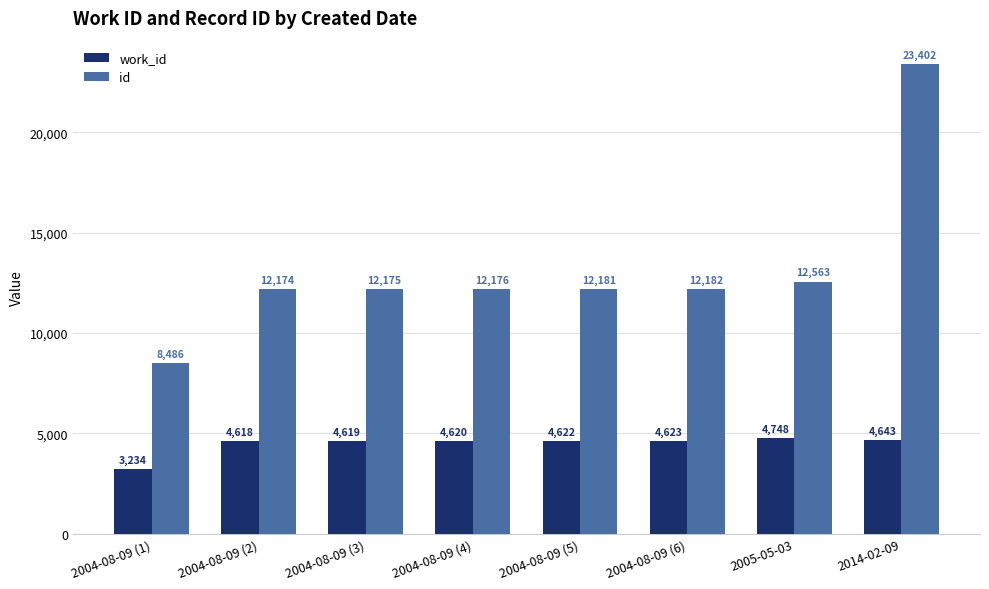

How many categories are shown in the chart?

8